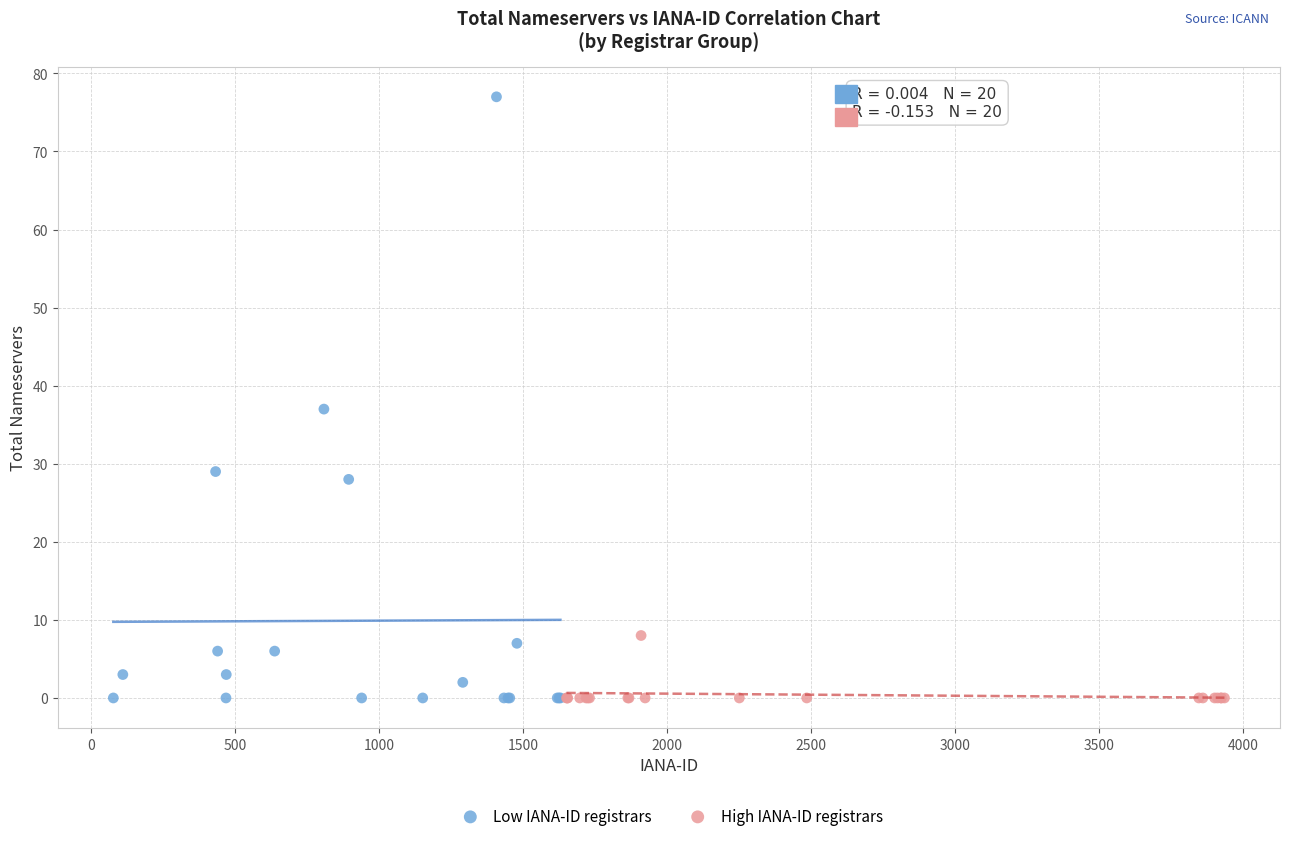

Which series reaches the maximum Y coordinate?

Low IANA-ID registrars